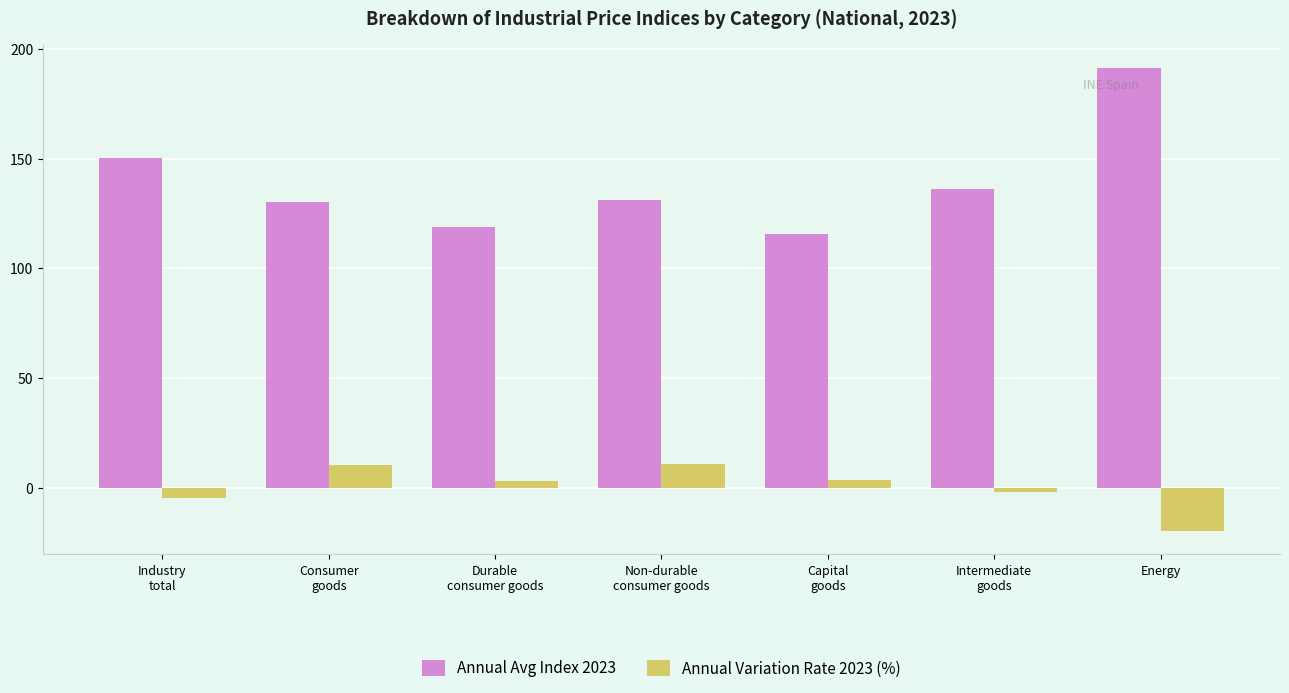

Which series has the largest total across all categories?

Annual Avg Index 2023